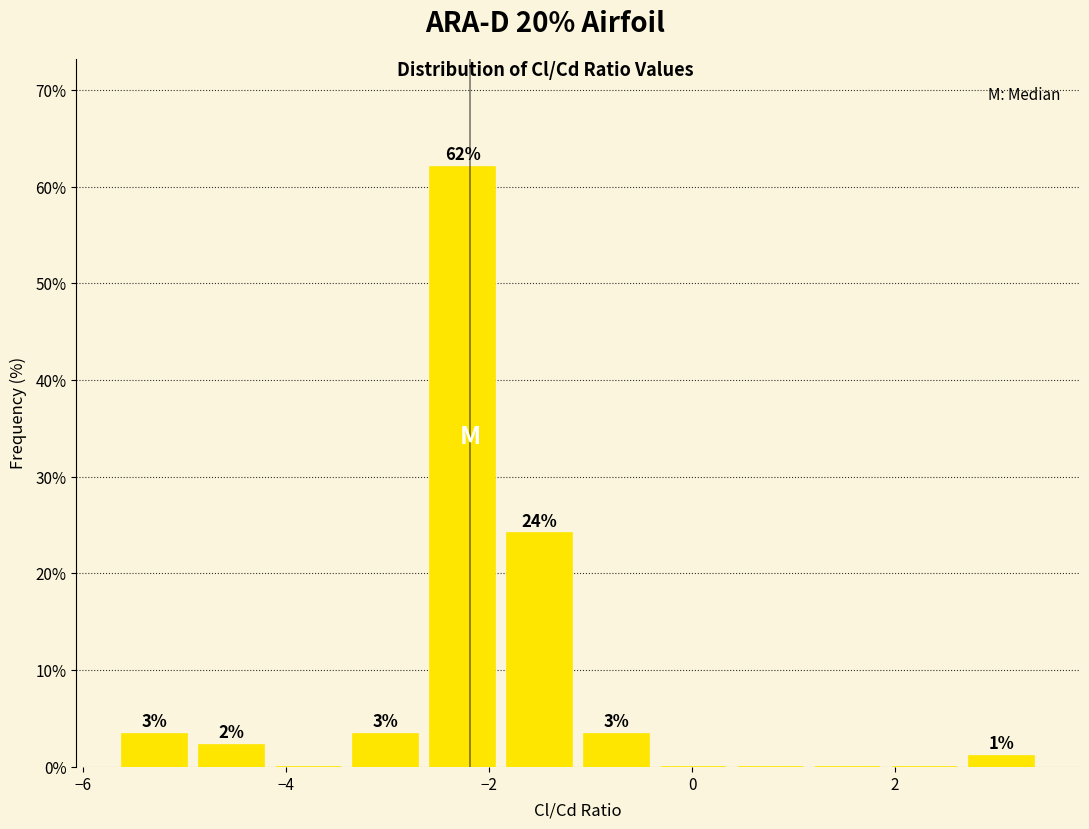

Around what value on the x-axis is the tallest bar? Give the approximate position of its centre, as read against the axis.

-2.2